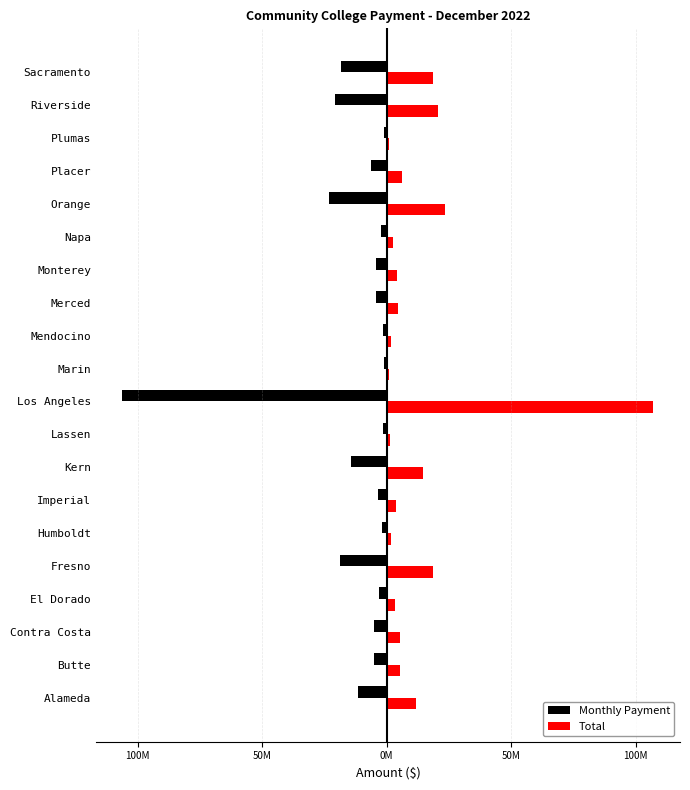

Reading left to right, extract all data points from this chart.

Monthly Payment: -11.4	-5.1	-5.1	-3.2	-18.6	-1.9	-3.6	-14.4	-1.3	-106.2	-0.9	-1.7	-4.4	-4.2	-2.5	-23.4	-6.2	-1.0	-20.8	-18.3
Total: 11.7	5.2	5.2	3.2	18.7	1.9	3.6	14.4	1.3	107.2	0.9	1.7	4.4	4.2	2.5	23.5	6.2	1.0	20.8	18.5